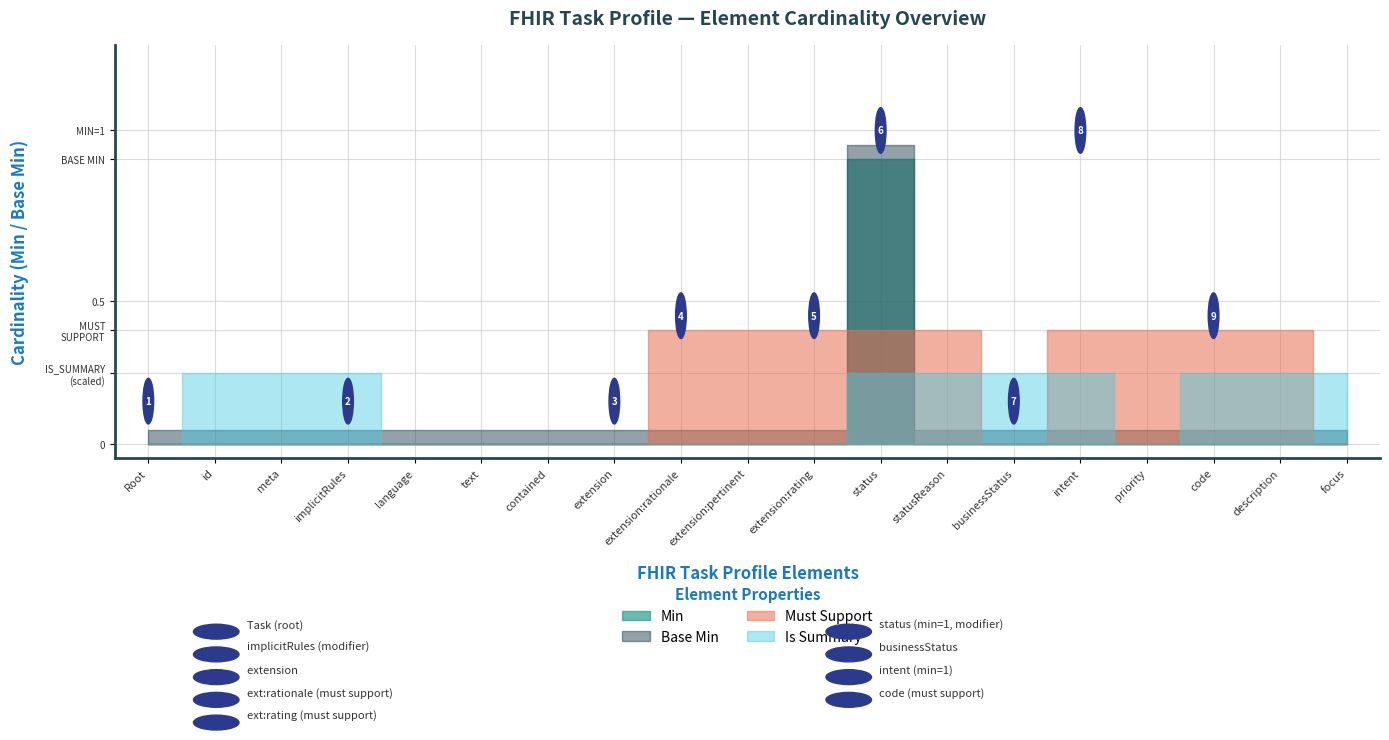

Reading left to right, what are all the values shown in this chart?

Min: Task=0	Task.id=0	Task.meta=0	Task.implicitRules=0	Task.language=0	Task.text=0	Task.contained=0	Task.extension=0	Task.extension:rationale=0	Task.extension:pertinent=0	Task.extension:rating=0	Task.status=1	Task.statusReason=0	Task.businessStatus=0	Task.intent=0	Task.priority=0	Task.code=0	Task.description=0	Task.focus=0
Base Min: Task=0	Task.id=0	Task.meta=0	Task.implicitRules=0	Task.language=0	Task.text=0	Task.contained=0	Task.extension=0	Task.extension:rationale=0	Task.extension:pertinent=0	Task.extension:rating=0	Task.status=1	Task.statusReason=0	Task.businessStatus=0	Task.intent=0	Task.priority=0	Task.code=0	Task.description=0	Task.focus=0